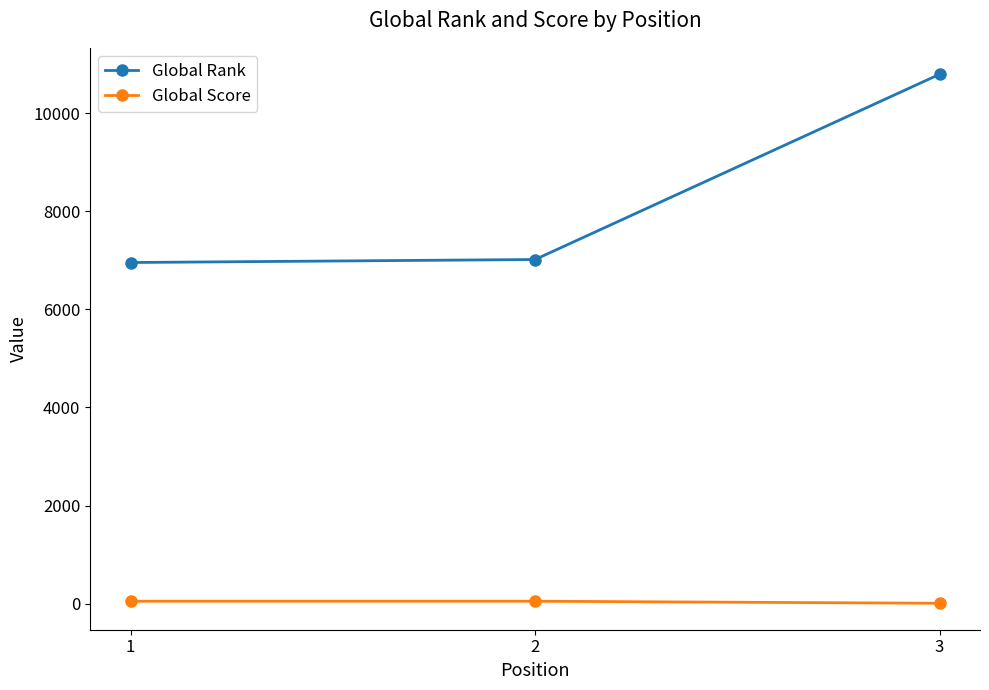

What is the average value of the Global Score series?

34